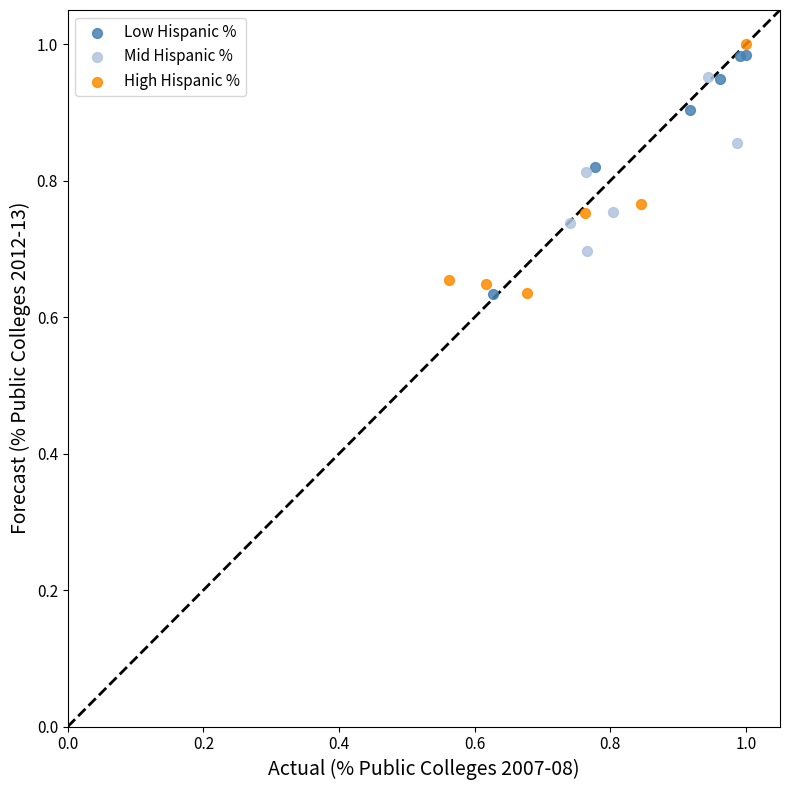

What are all the series names shown in the legend?

Low Hispanic %, Mid Hispanic %, High Hispanic %